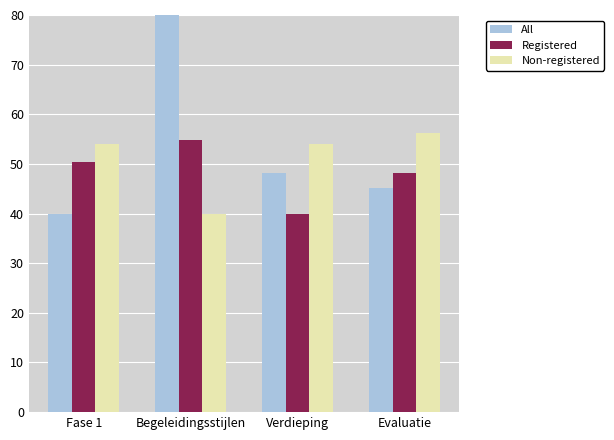

Are the bars horizontal?

No